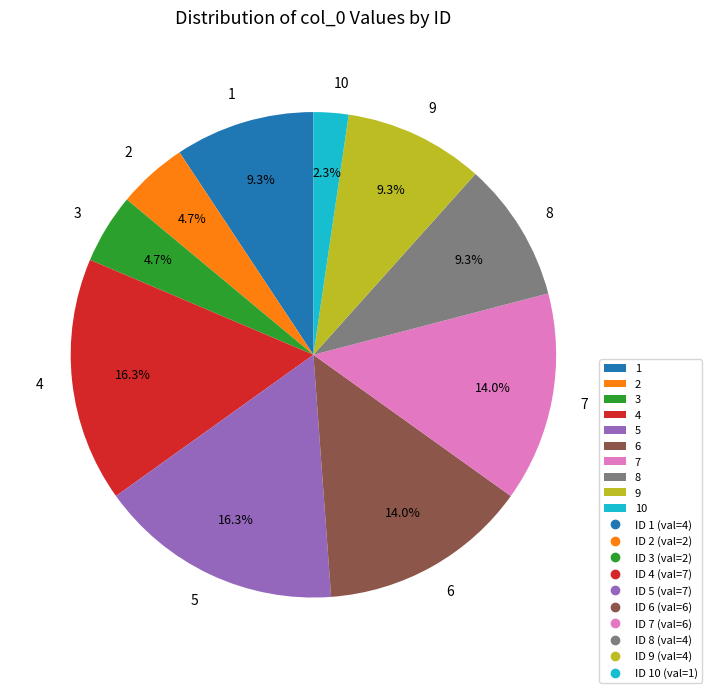

Which category has the smallest portion of the pie?

10